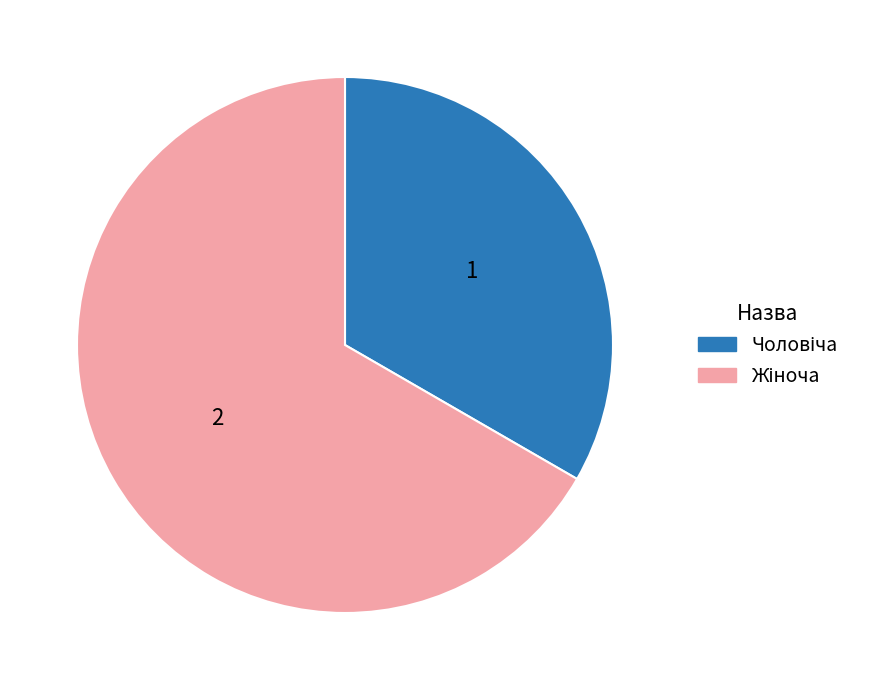

Is there any slice that represents more than half of the pie?

Yes